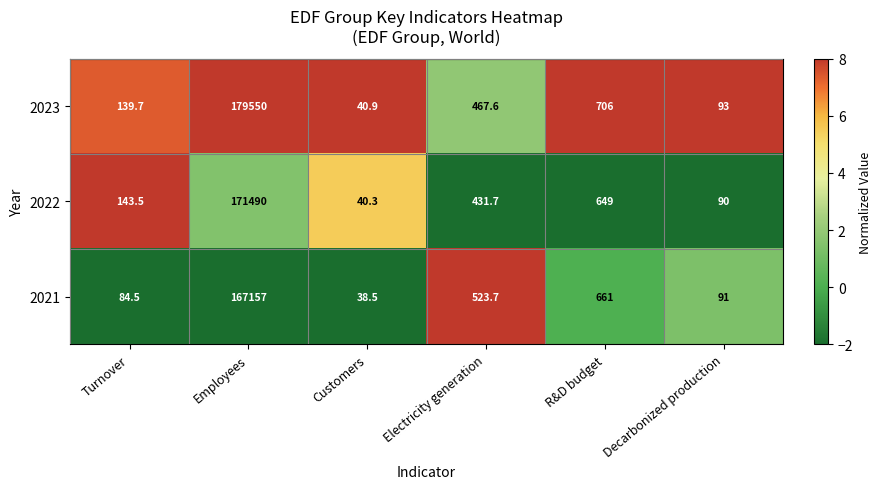

At which label is 2021 closest to 83597?

R&D budget